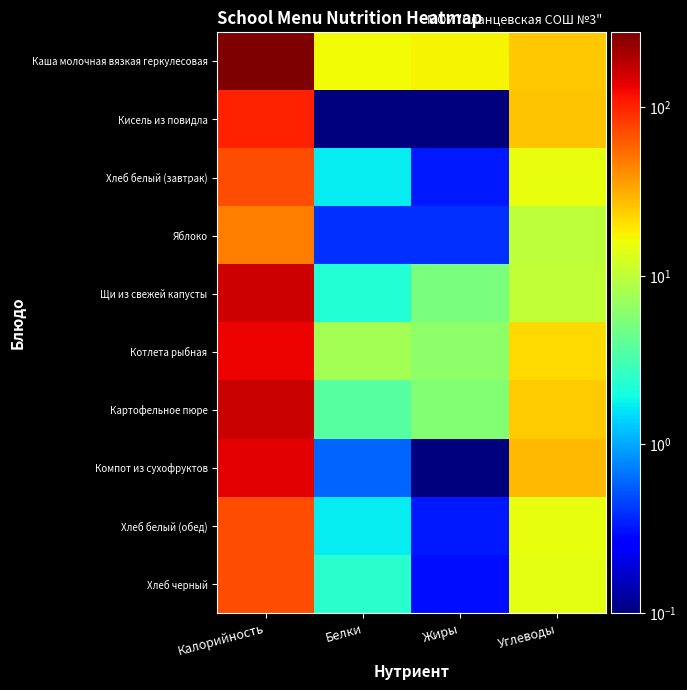

Which series has the largest total across all categories?

Каша молочная вязкая геркулесовая